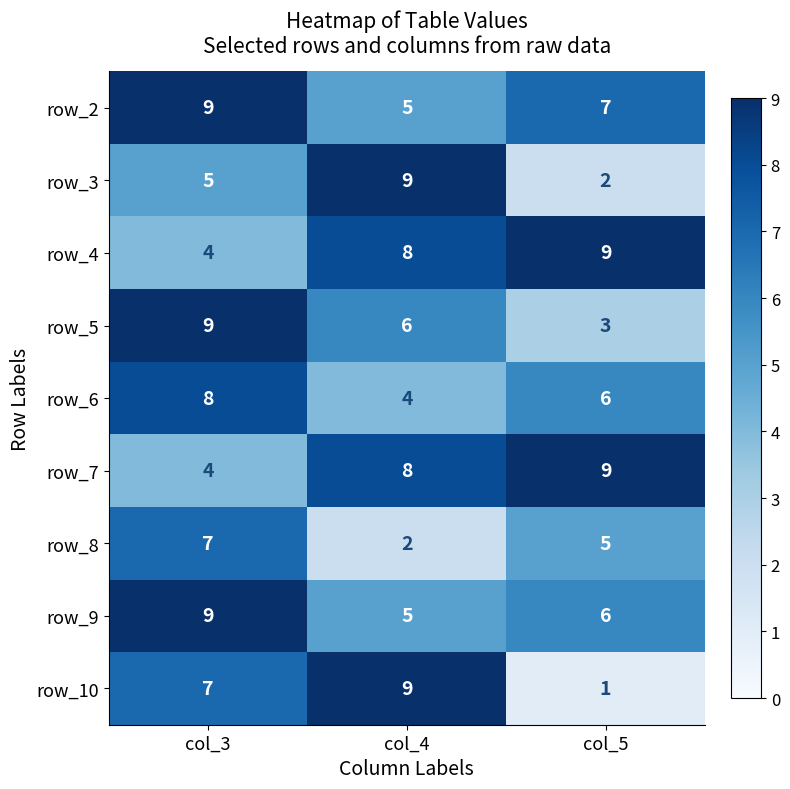

Count the number of categories in the chart.

3